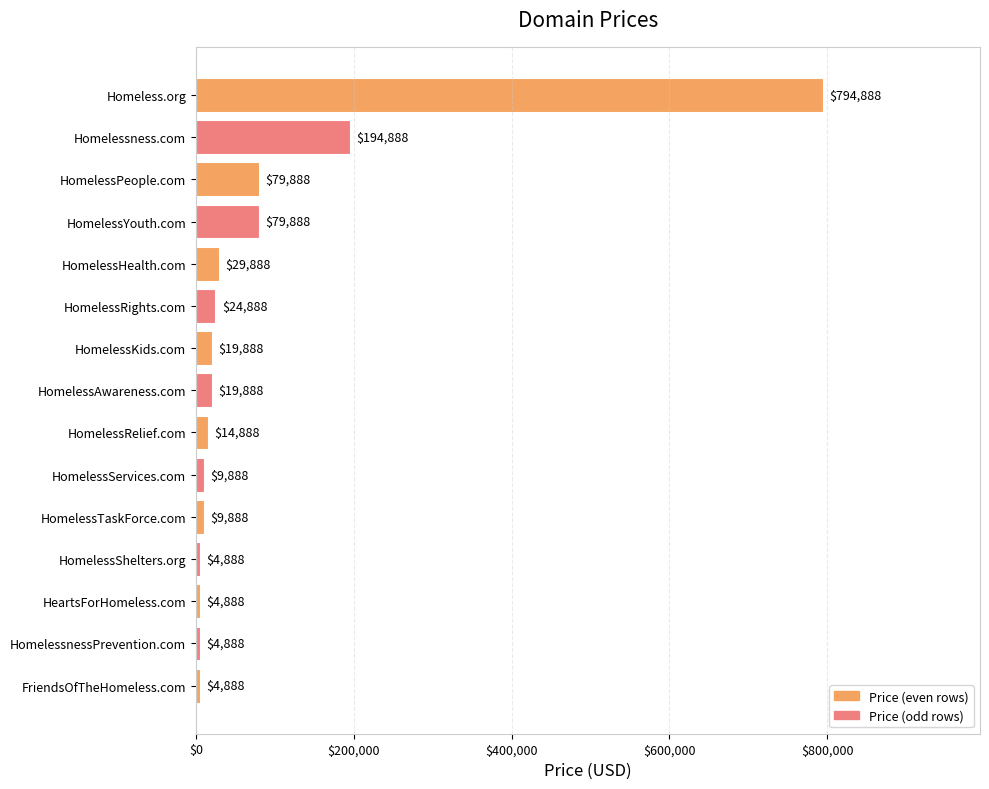

What is the sum of all values?

1298320